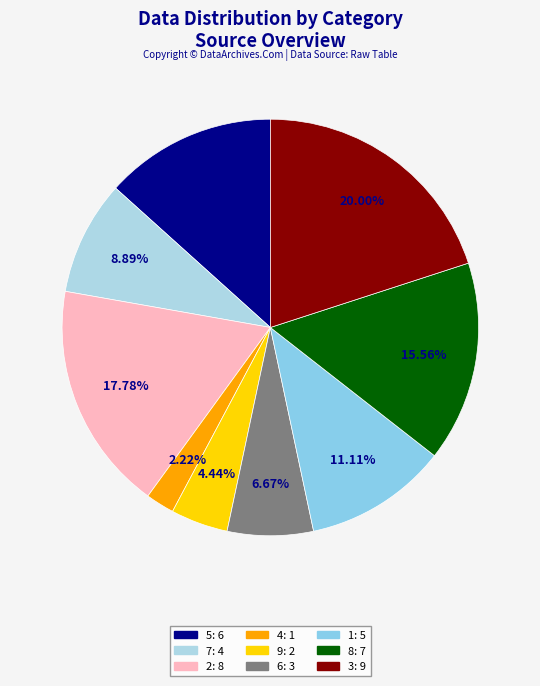

To the nearest percent, what percentage of the pie is 1?

11%